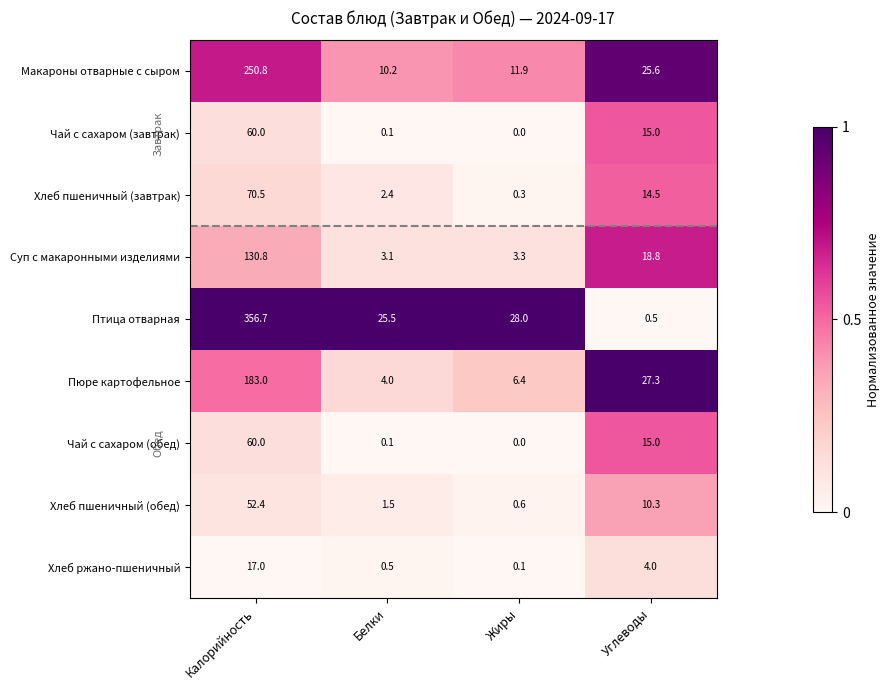

At how many categories does at least one series exceed 20?

4